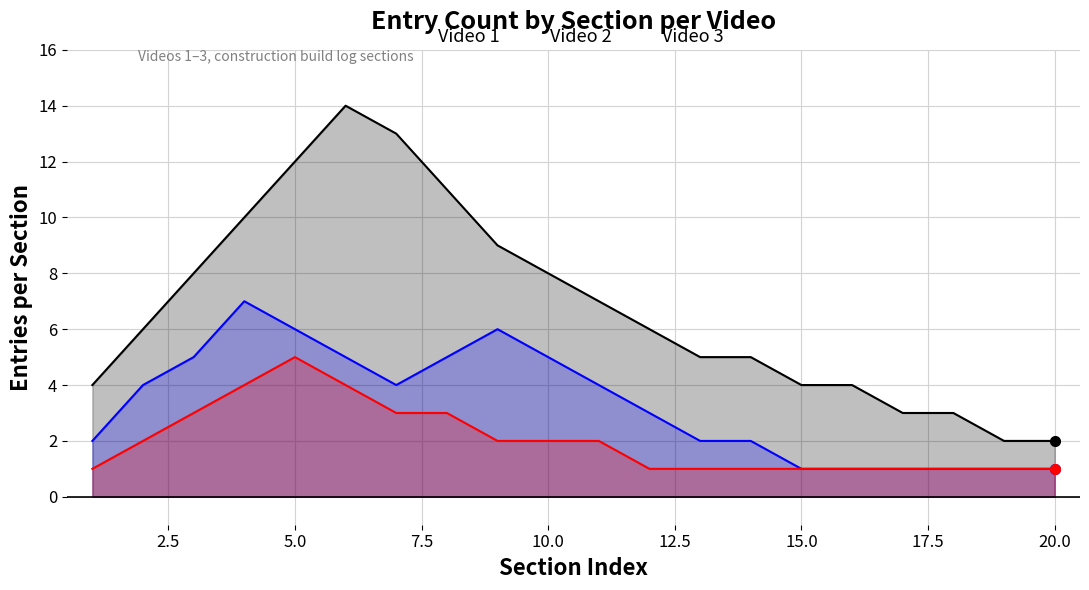

What is the total value across all series at 15.0?

6